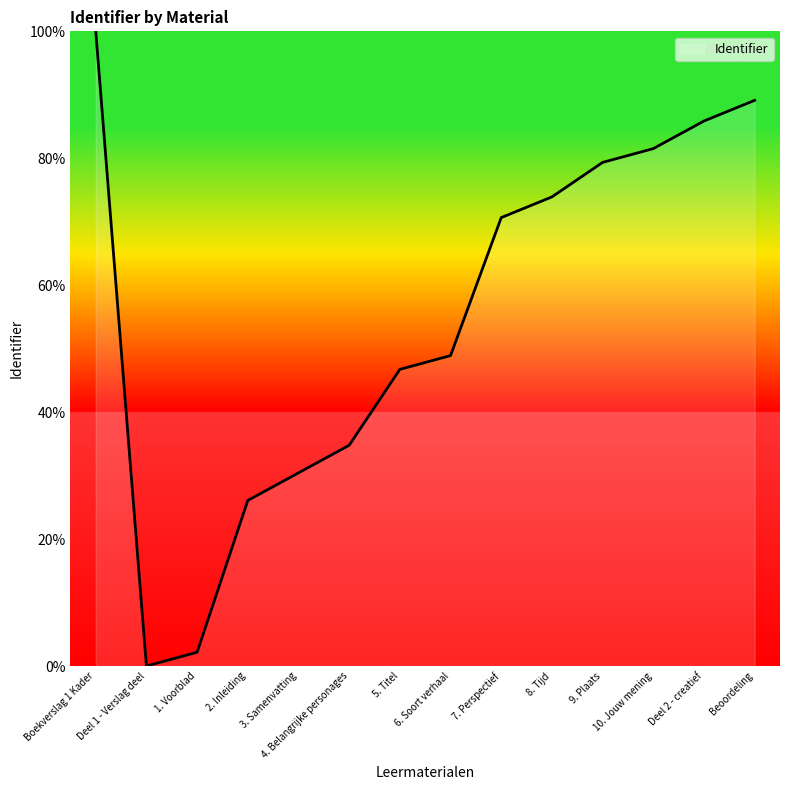

At which label is the value closest to 50?

6. Soort verhaal